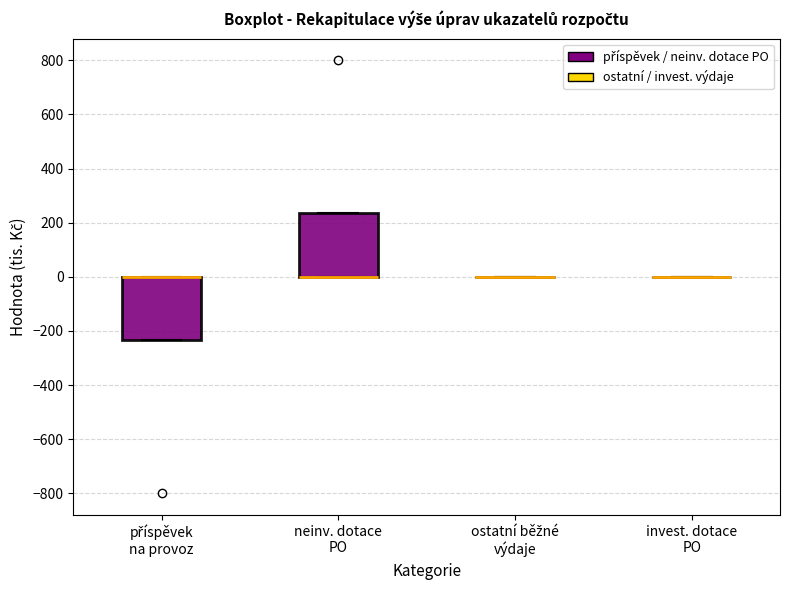

Reading left to right, transcribe this box plot: for each box, give where its median line is, the range the box spans, and where its two whiskers end, as read against the y-axis. The values are not printed on the chart, so give them approximately, as read against the axis.

příspěvek na provoz: median 0 (drawn on the box's upper edge), box -240 to 0, whiskers -240 to 0
neinv. dotace PO: median 0 (drawn on the box's lower edge), box 0 to 240, whiskers 0 to 240
ostatní běžné výdaje: box collapsed to a line at 0, whiskers 0 to 0
invest. dotace PO: box collapsed to a line at 0, whiskers 0 to 0